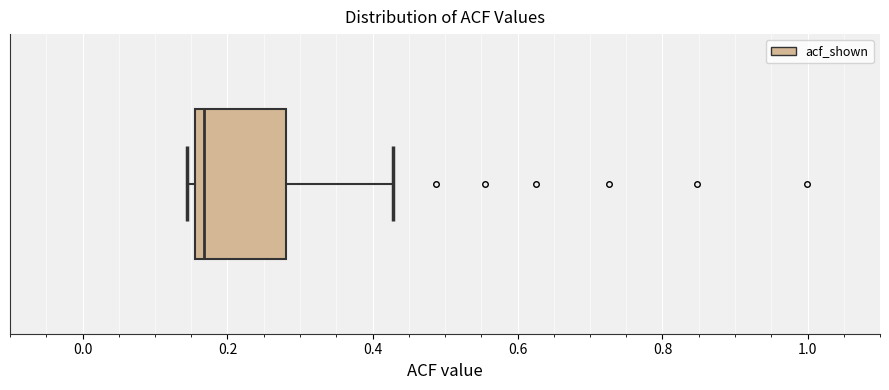

Transcribe this box plot: give where the median line is, the range the box spans, and where the two whiskers end, as read against the x-axis. The values are not printed on the chart, so give them approximately, as read against the axis.

median 0.16 (just right of the box's left edge), box 0.16 to 0.28, whiskers 0.14 to 0.42